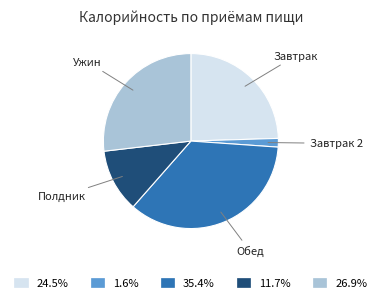

Approximately how many times larger is the value at 24.5% compared to 35.4%?

0.7